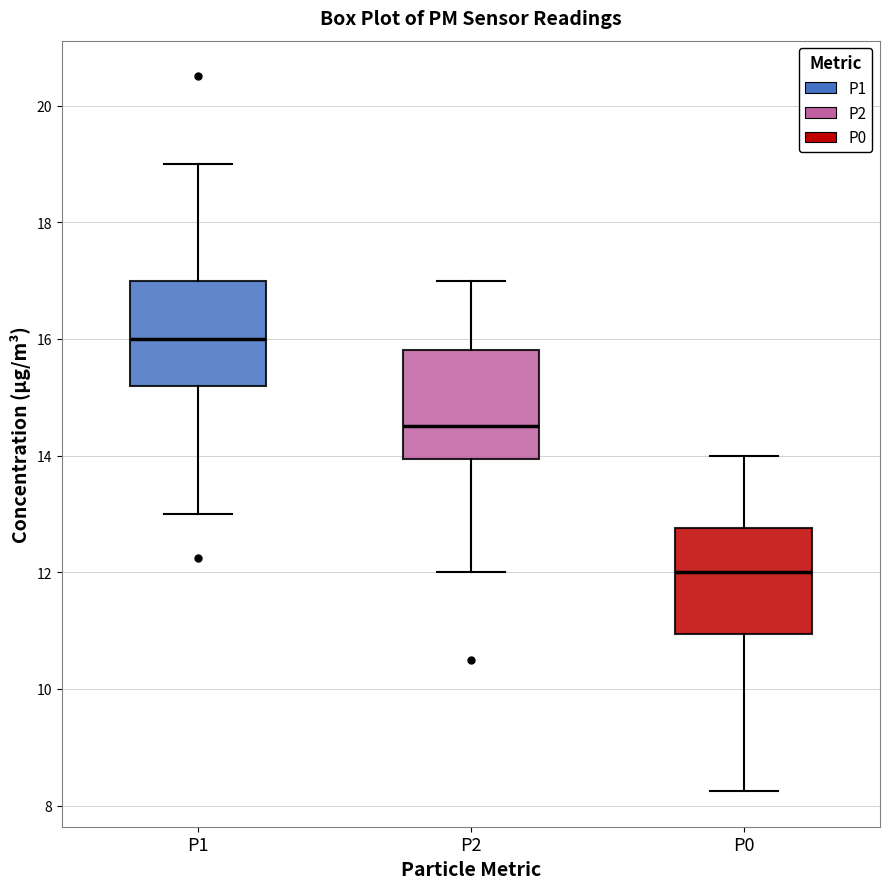

Reading left to right, read every box against the y-axis: the position of its median line, the range the box covers, and the ends of its whiskers. The values are not printed on the chart, so give them approximately, as read against the axis.

P1: median 16.0, box 15.2 to 17.0, whiskers 13.0 to 19.0
P2: median 14.6, box 14.0 to 15.8, whiskers 12.0 to 17.0
P0: median 12.0, box 11.0 to 12.8, whiskers 8.2 to 14.0